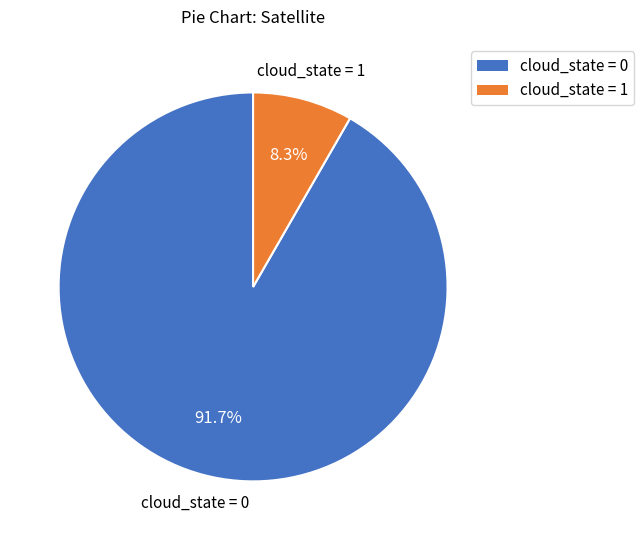

Is there a majority slice in this chart?

Yes